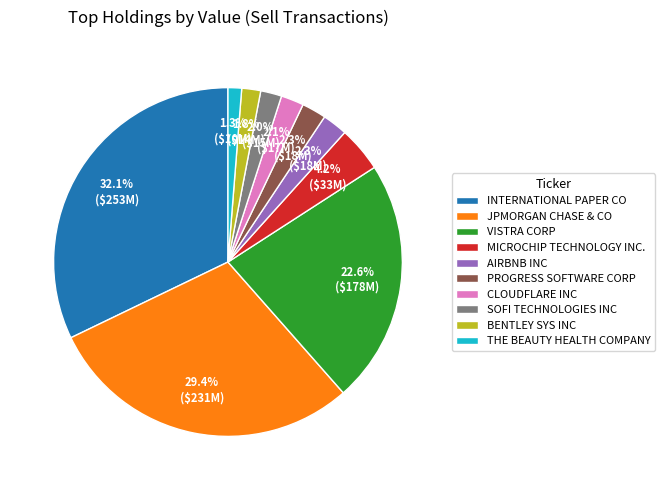

Approximately how many times larger is the value at PROGRESS SOFTWARE CORP compared to SOFI TECHNOLOGIES INC?

1.2